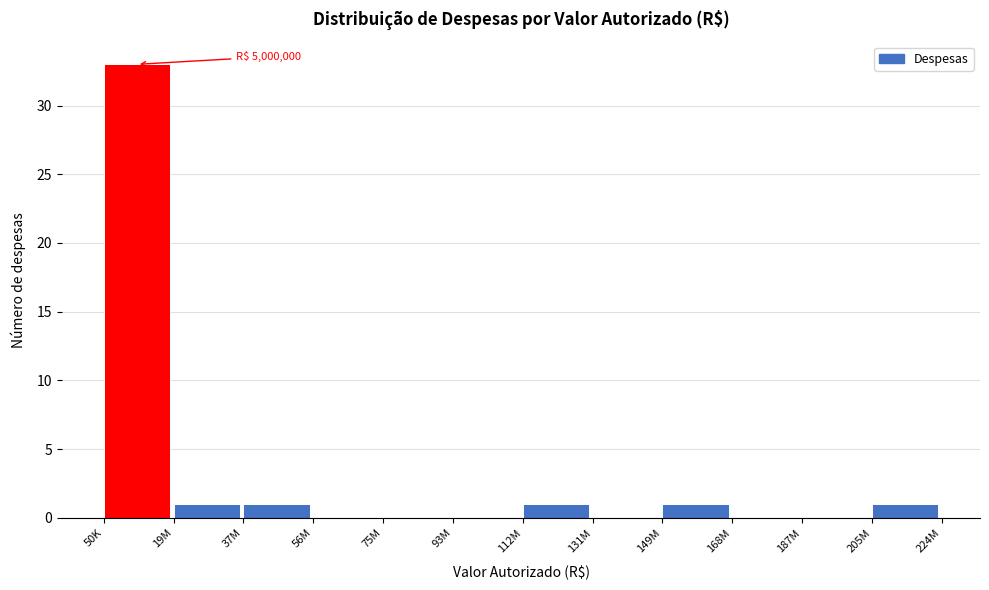

Reading right to left, what are all the values shown in this chart?

205M=1	187M=0	168M=0	149M=1	131M=0	112M=1	93M=0	75M=0	56M=0	37M=1	19M=1	50K=33